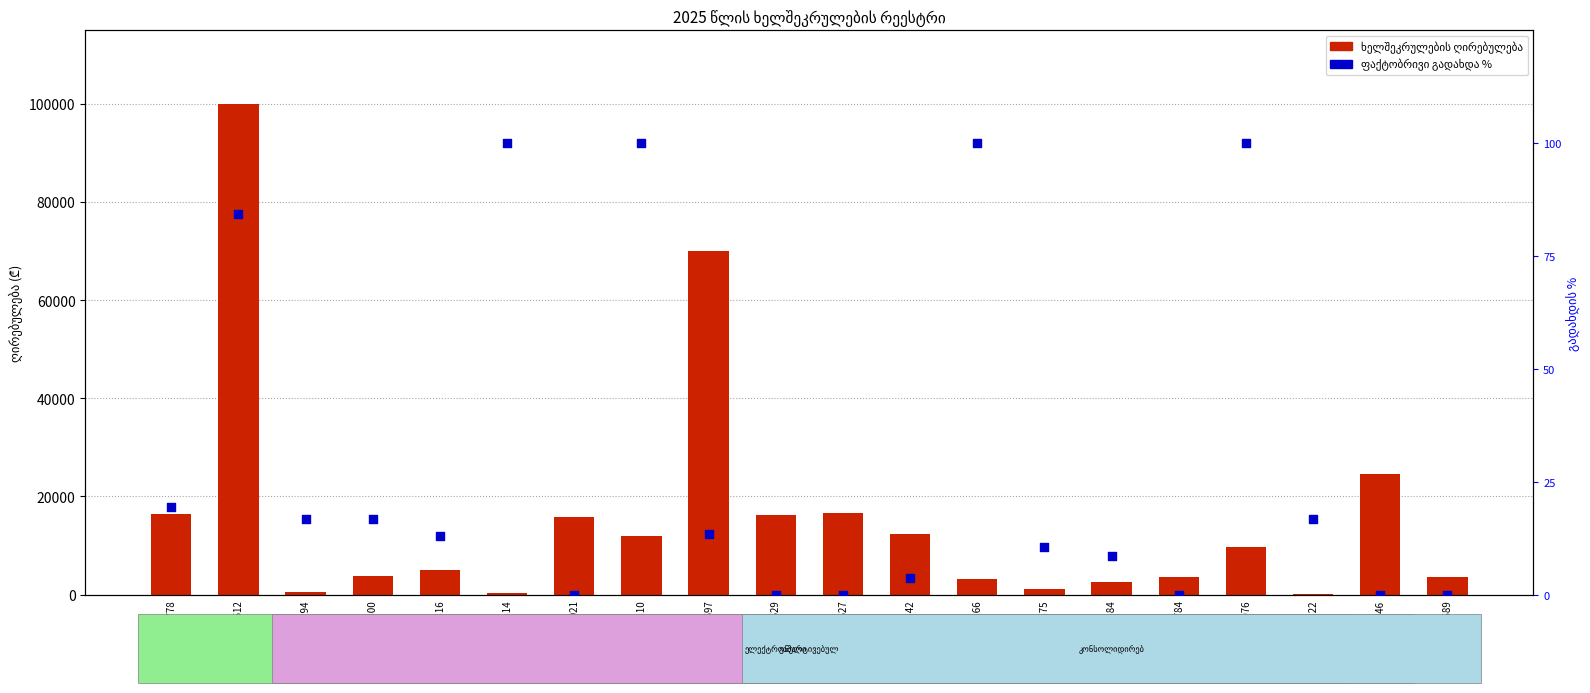

Which series has the widest spread of Y values?

ხელშეკრულების ღირებულება